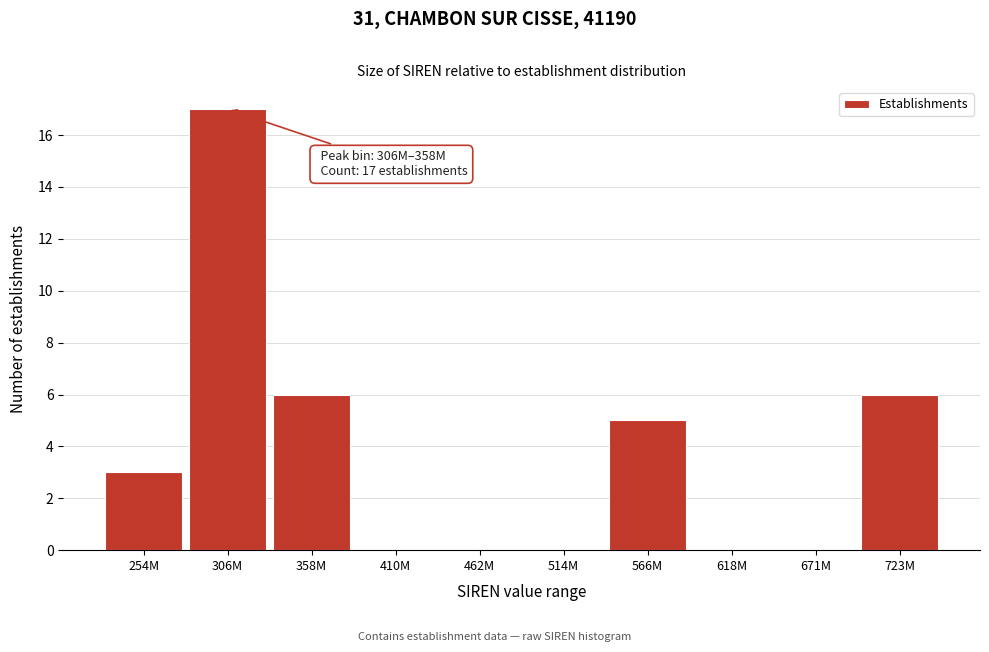

Reading left to right, what are all the values shown in this chart?

254M=3	306M=17	358M=6	410M=0	462M=0	514M=0	566M=5	618M=0	671M=0	723M=6